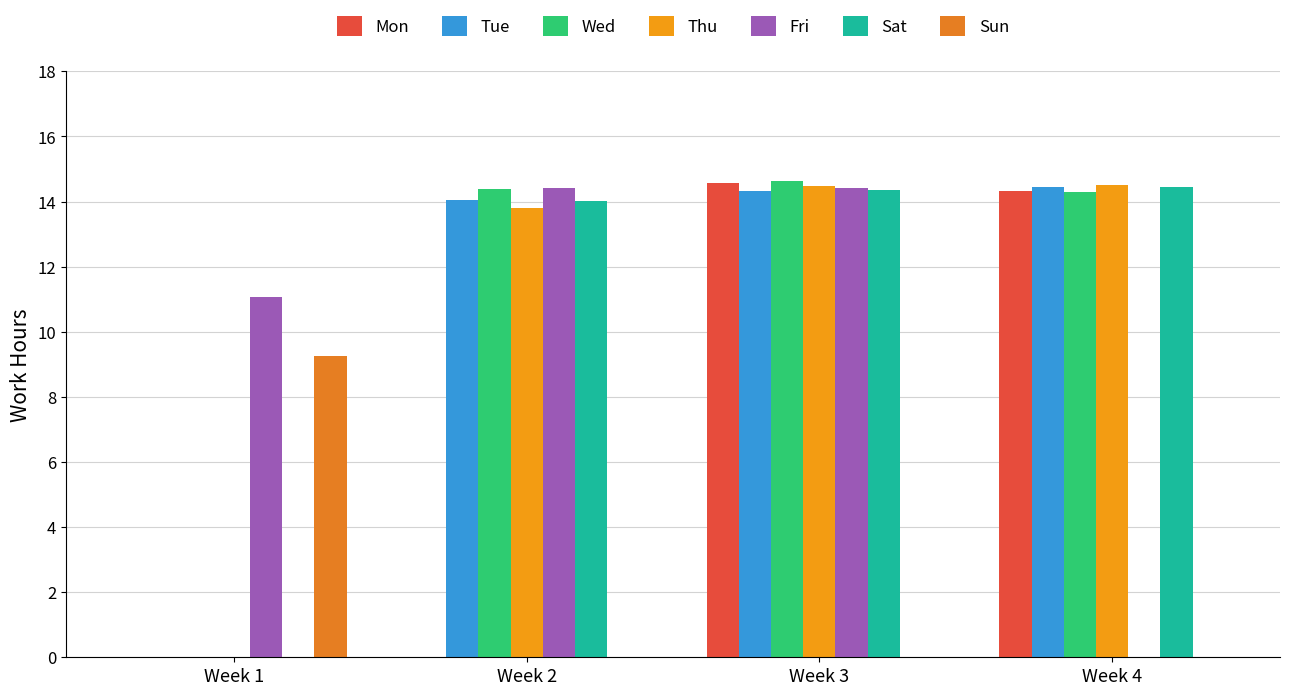

Does the chart contain stacked bars?

No